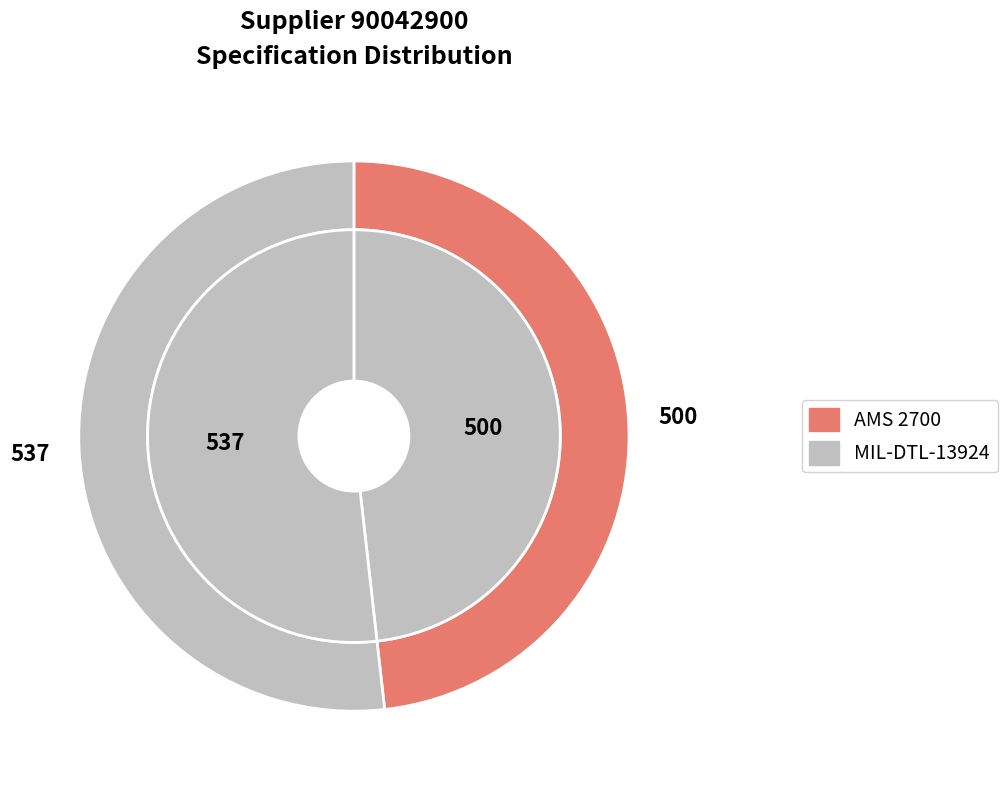

The AMS 2700 slice represents 48% of the pie. True or false?

True